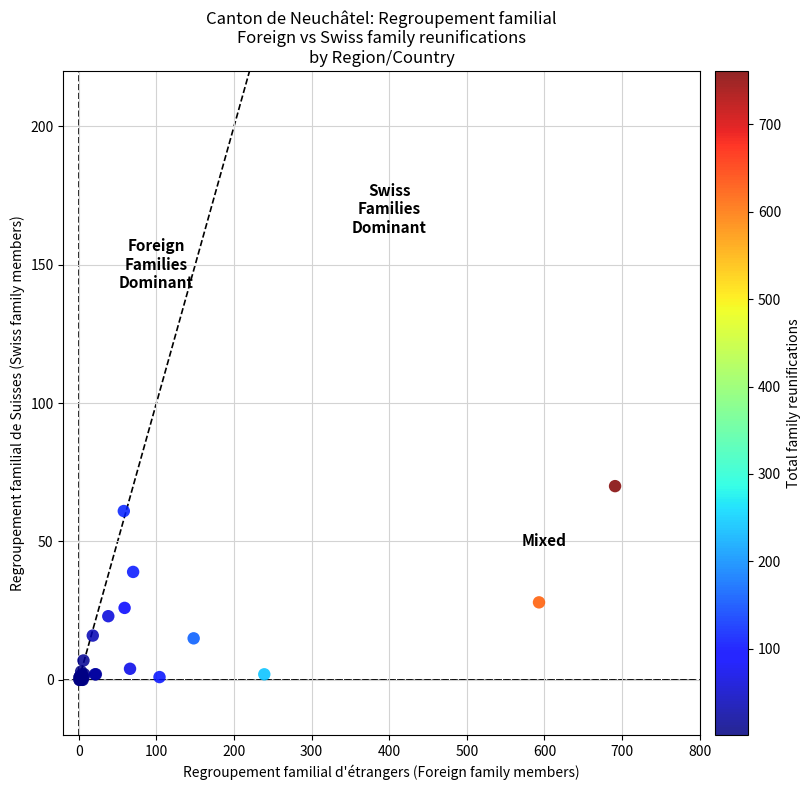

What Y value in the scatter plot is closest to 35?

39